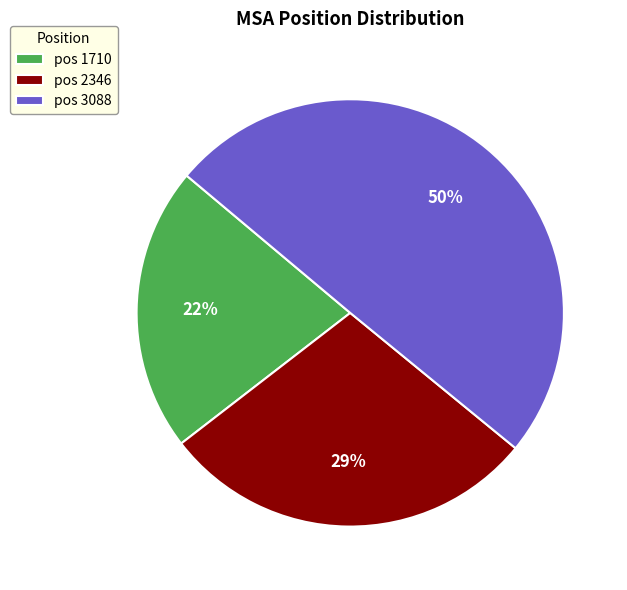

Do pos 3088 and pos 1710 together represent more than half of the pie?

Yes